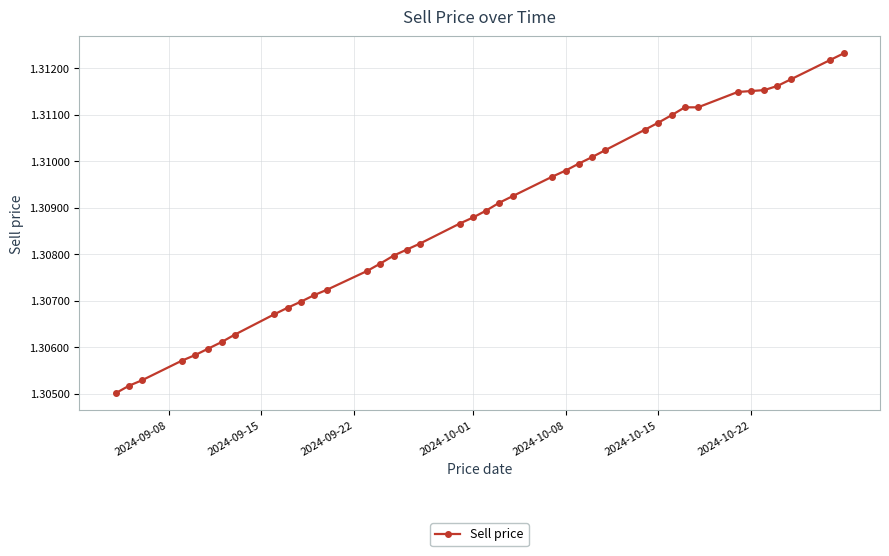

What is the sum of all values?

52.4